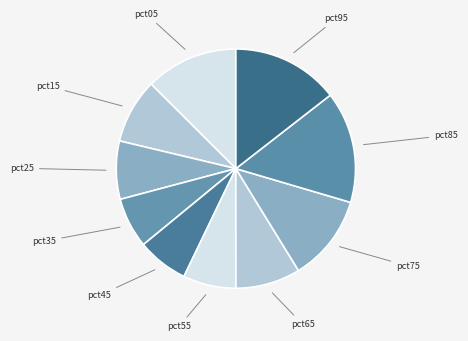

Does any single category account for the majority?

No